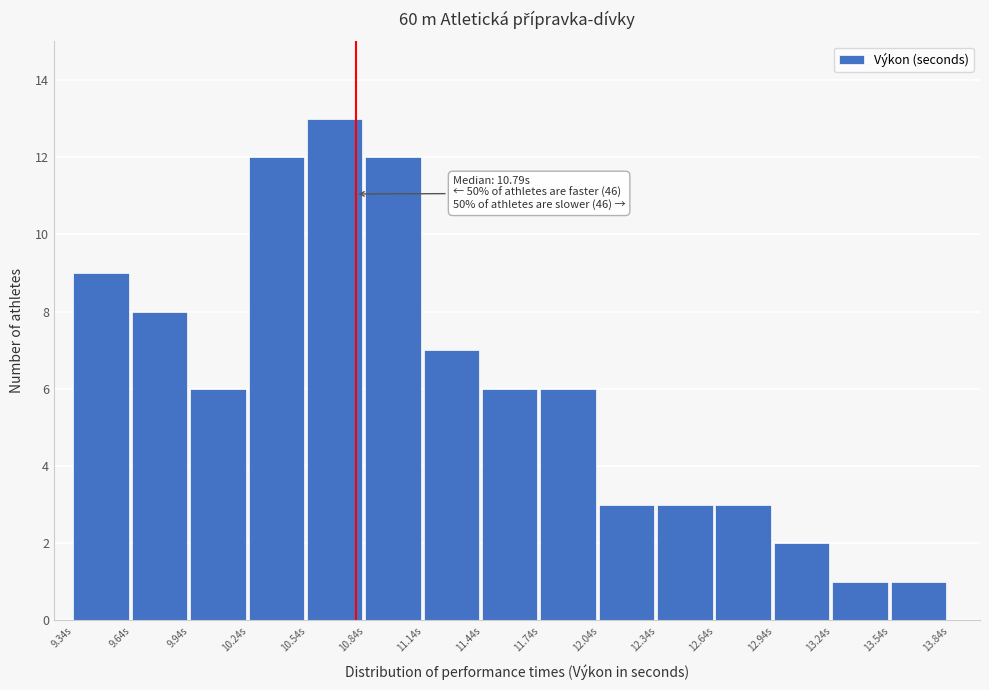

Which range on the x-axis has the tallest bar?

10.54 to 10.84